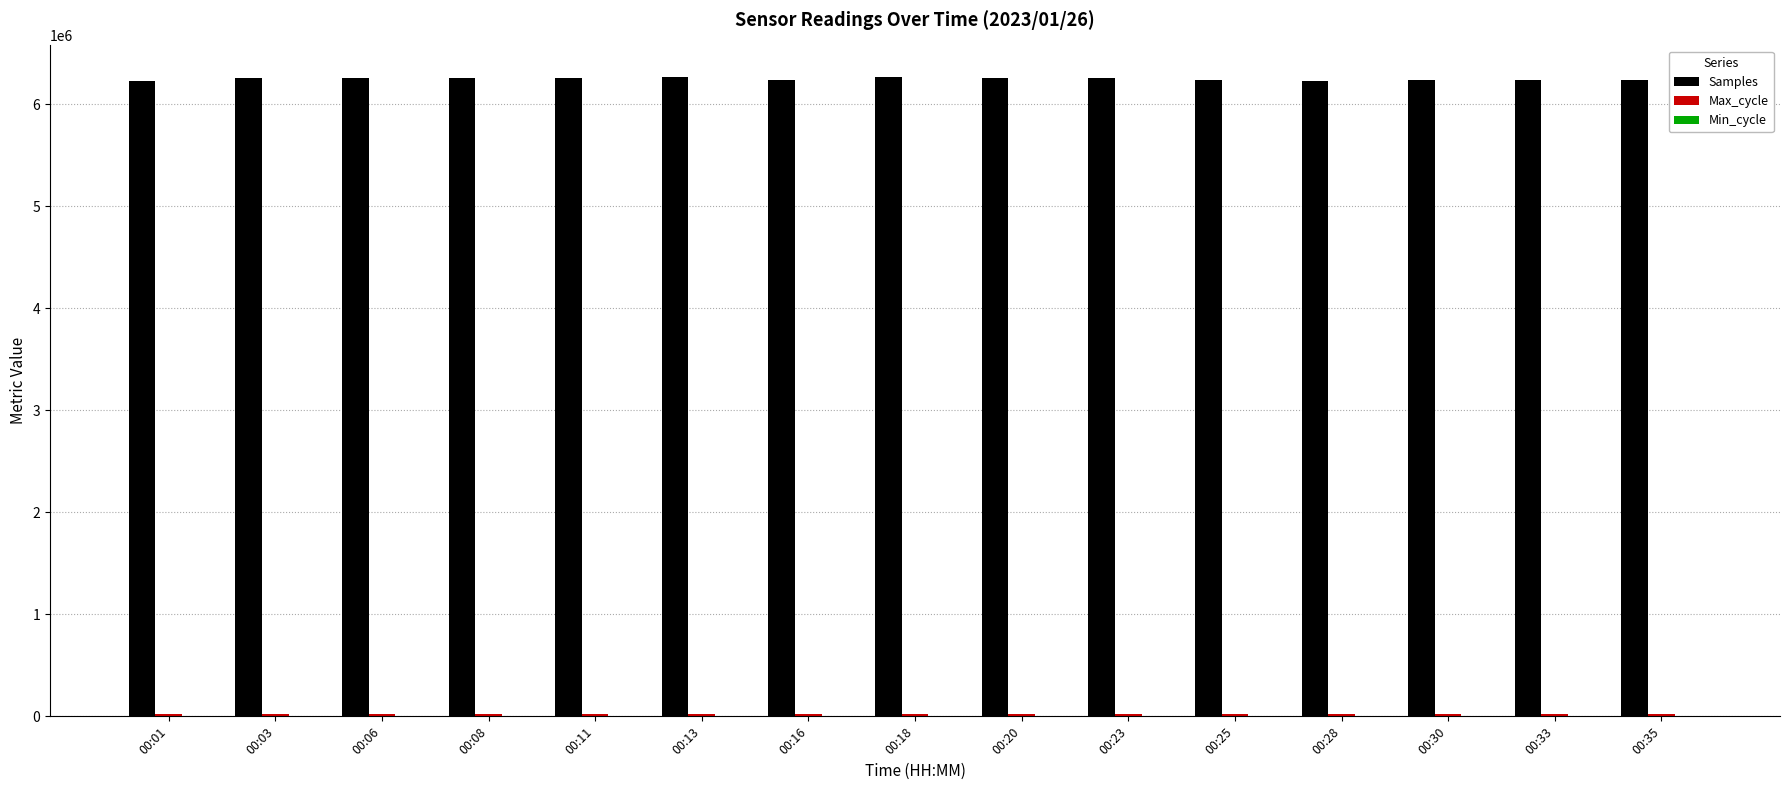

What is the highest value of the Samples series?

6265095